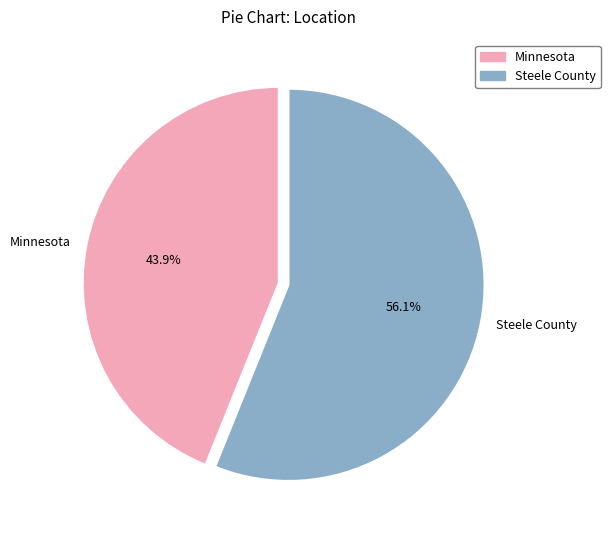

How much of the chart is everything except Minnesota?

56.1%